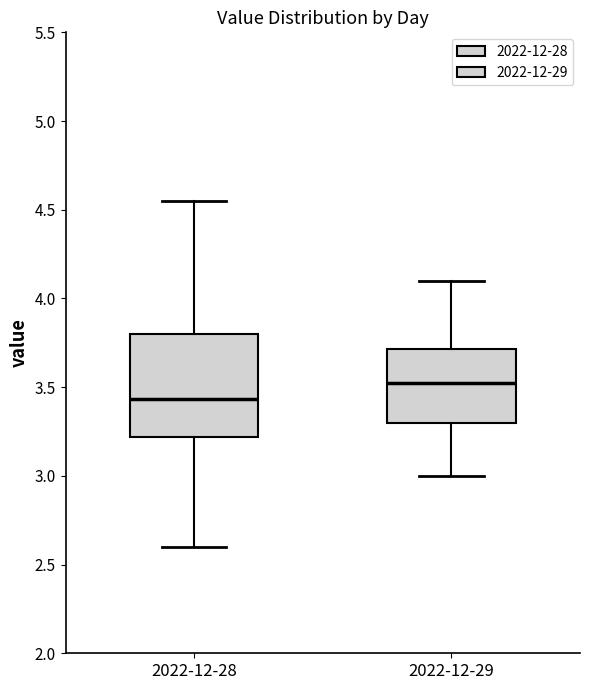

Which box is the tallest, from its lower edge to its upper edge?

2022-12-28